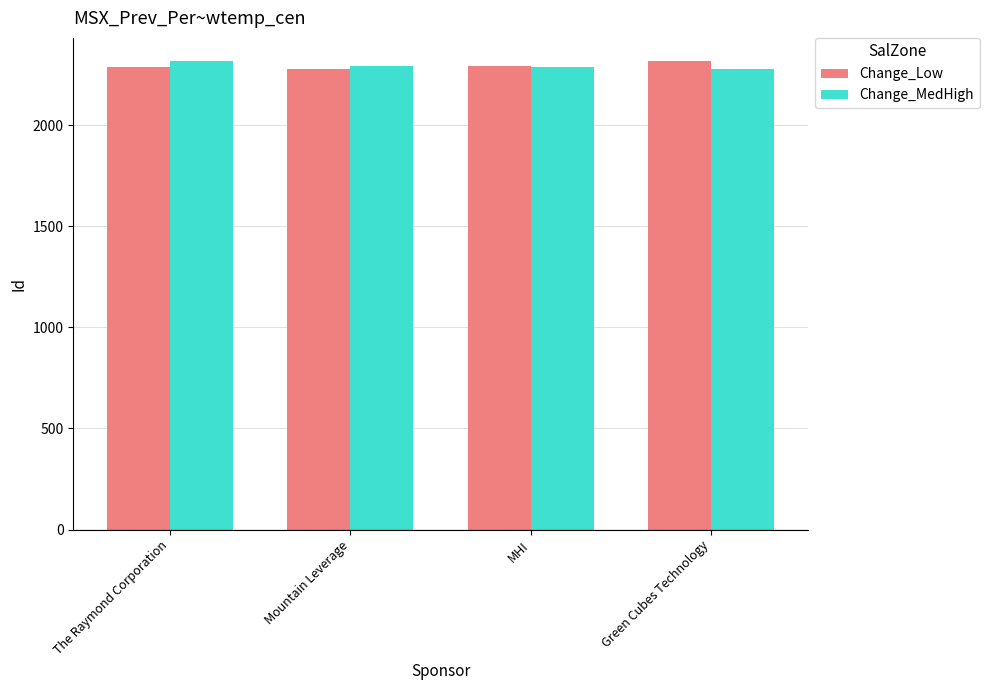

How many Change_MedHigh values are between 2285 and 2315?

3